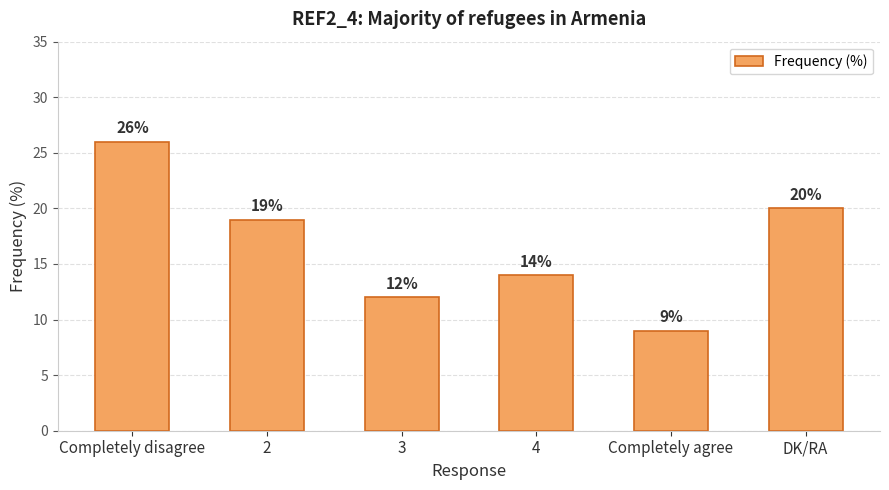

What is the maximum value shown in the chart?

26